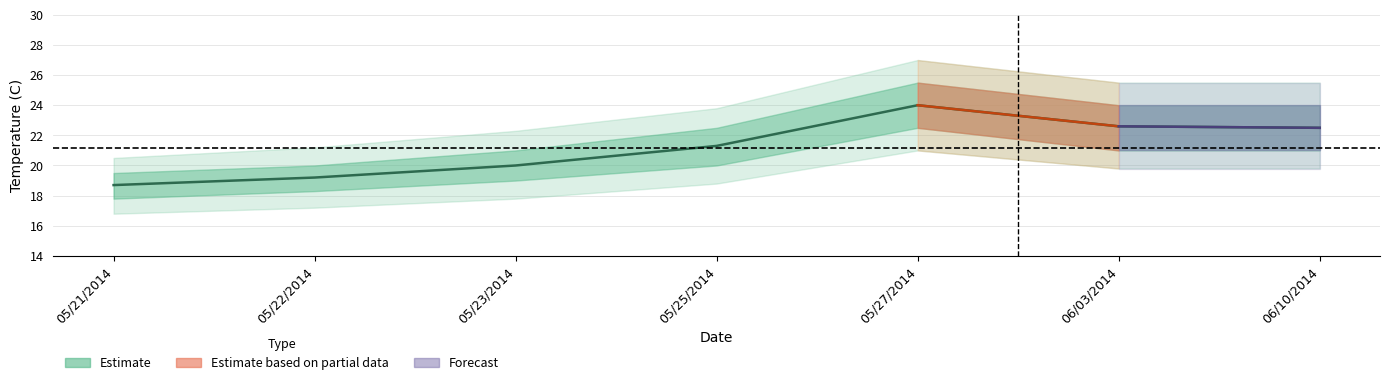

True or false: there are more than 1 points higher than both neighbors.

False